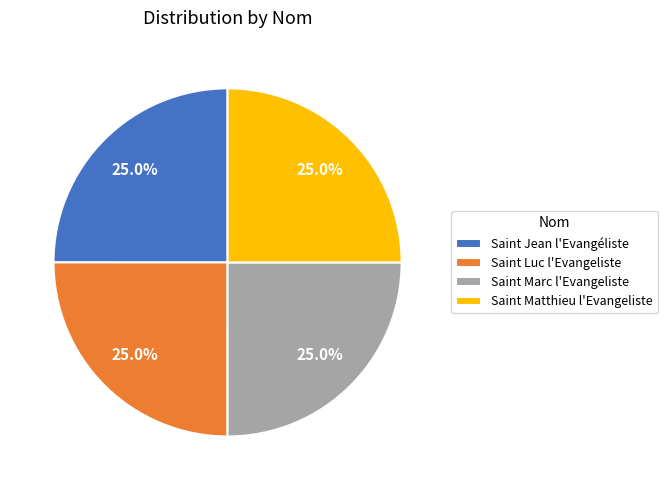

What portion of the pie excludes Saint Matthieu l'Evangeliste?

75.0%